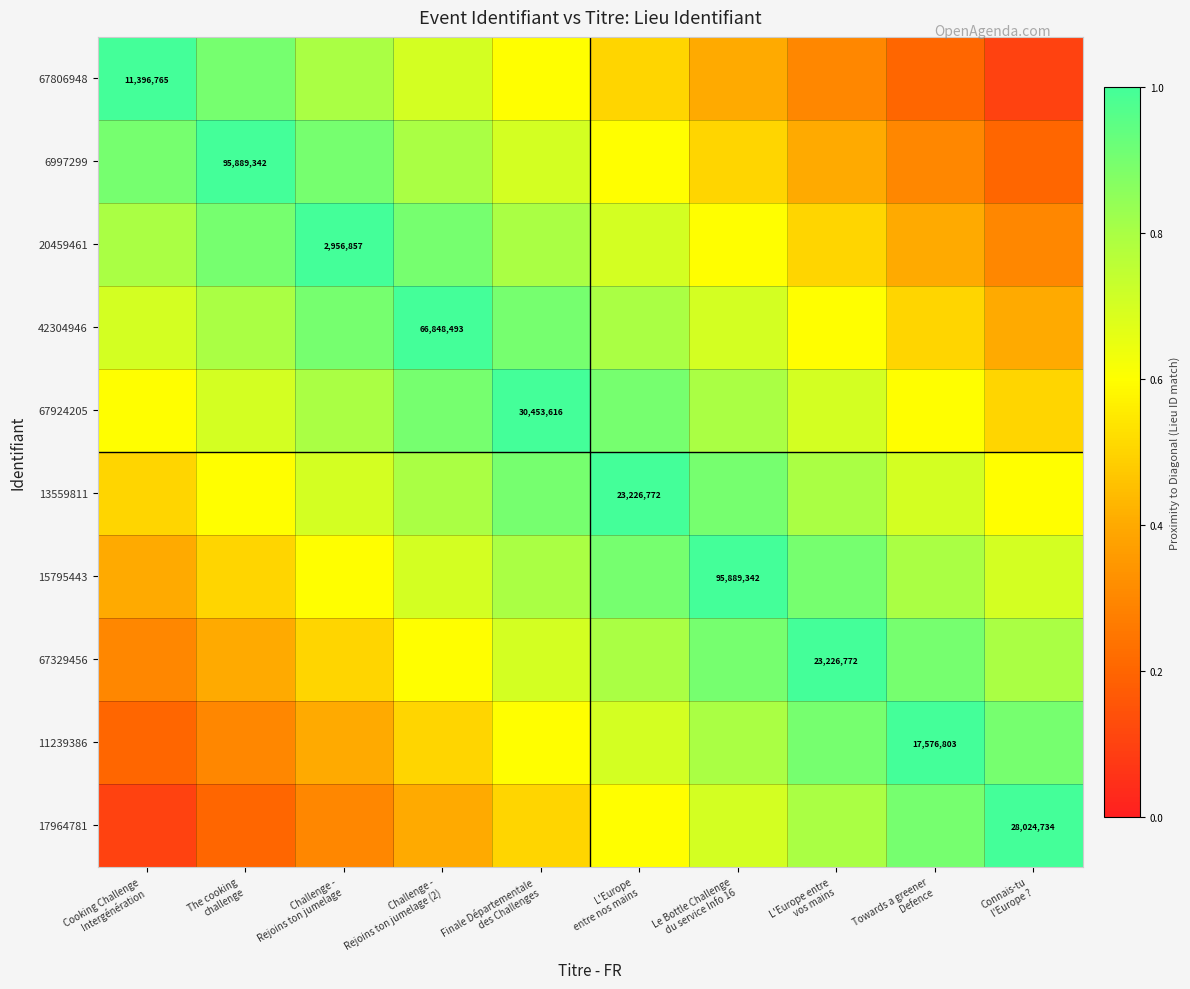

What is the sum of the 15795443 values at Connais-tu l'Europe ? and Towards a greener Defence?

1.5